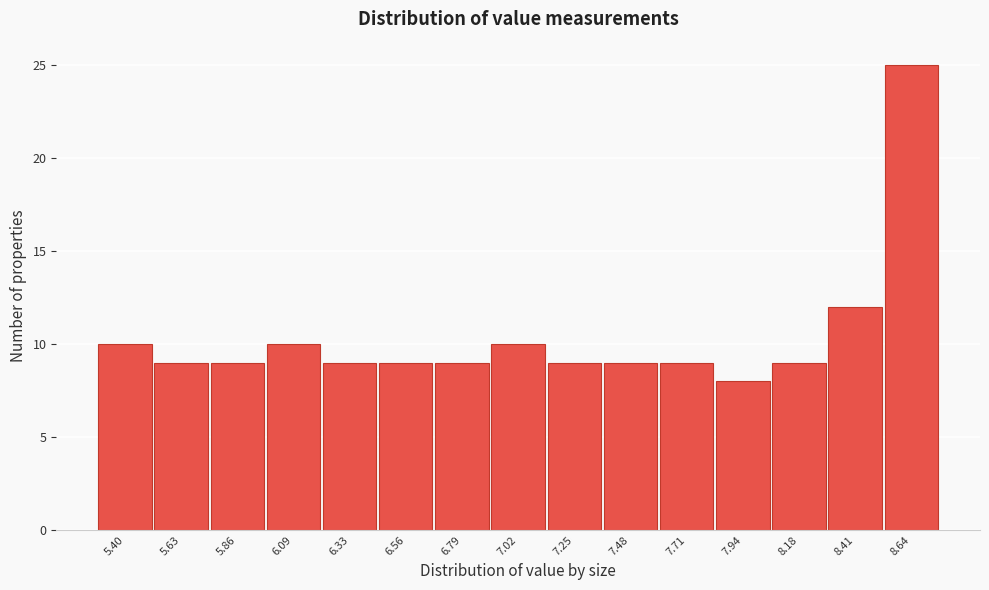

Reading right to left, what are all the values shown in this chart?

8.64=25	8.41=12	8.18=9	7.94=8	7.71=9	7.48=9	7.25=9	7.02=10	6.79=9	6.56=9	6.33=9	6.09=10	5.86=9	5.63=9	5.40=10